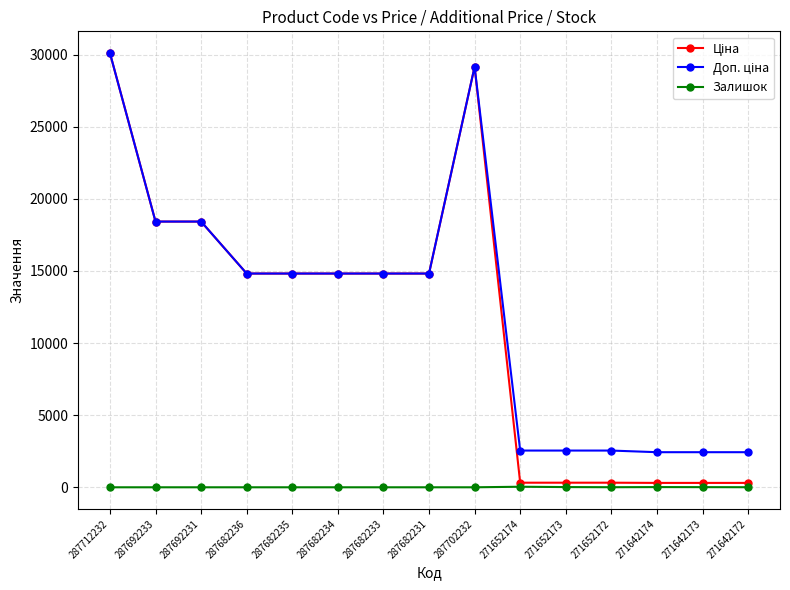

Does the chart display data point markers on the line(s)?

Yes